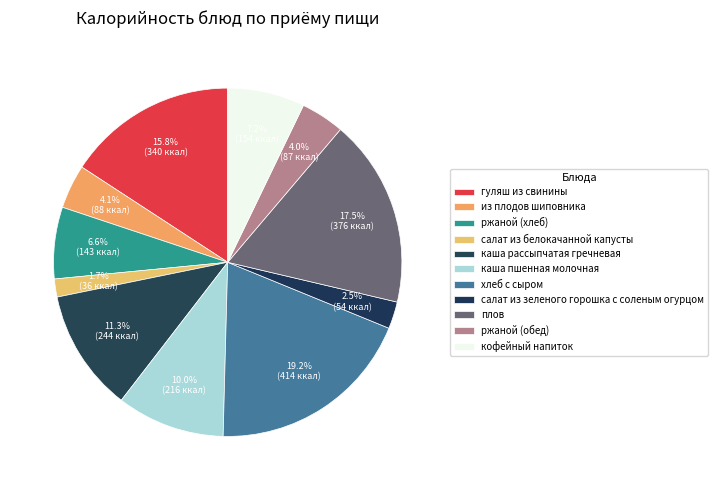

How many segments does this pie chart have?

11